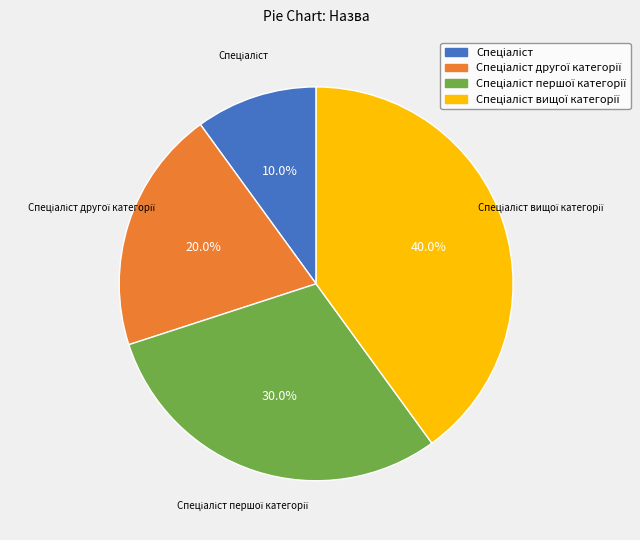

Is there a majority slice in this chart?

No